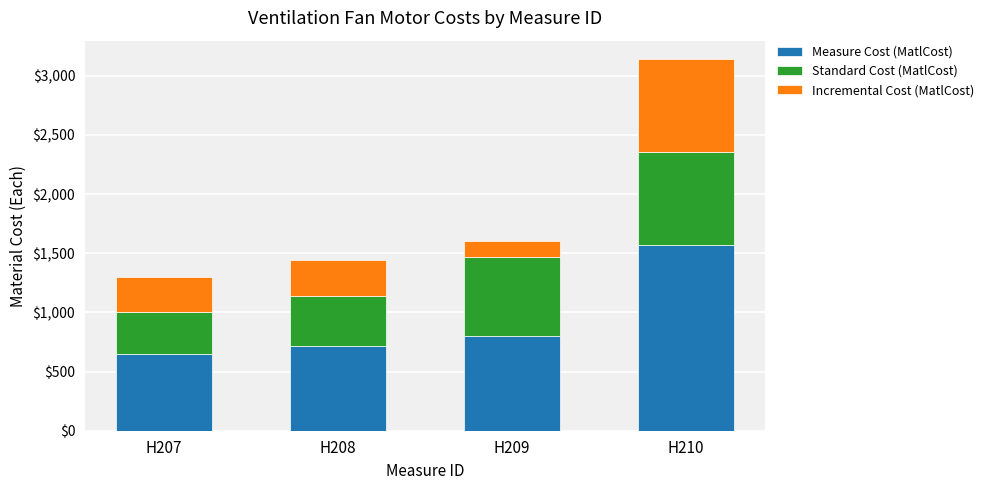

What is the total value across all series at H208?

1440